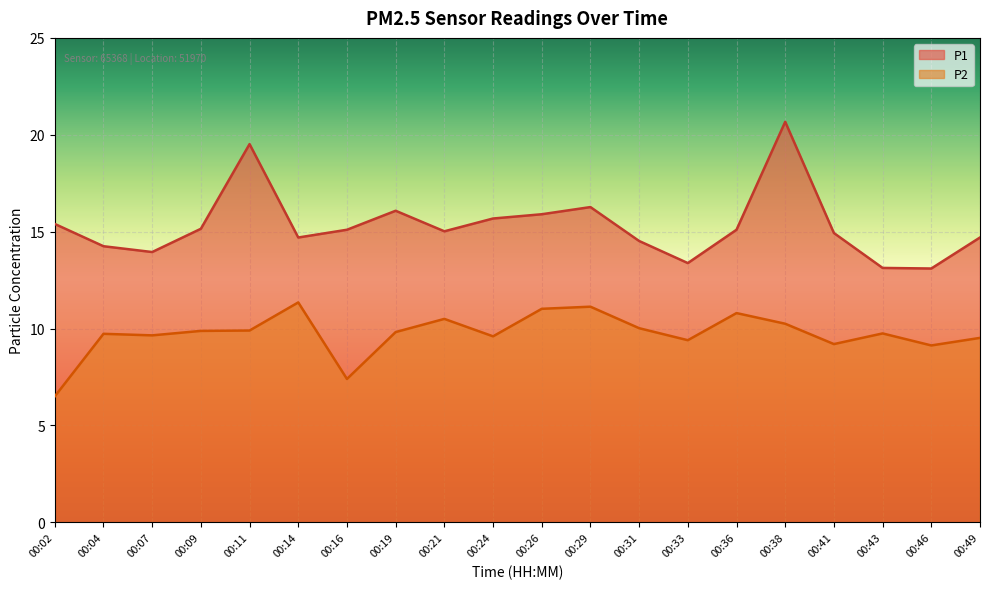

Is the value of P1 at 00:16 greater than the value of P2 at 00:49?

Yes